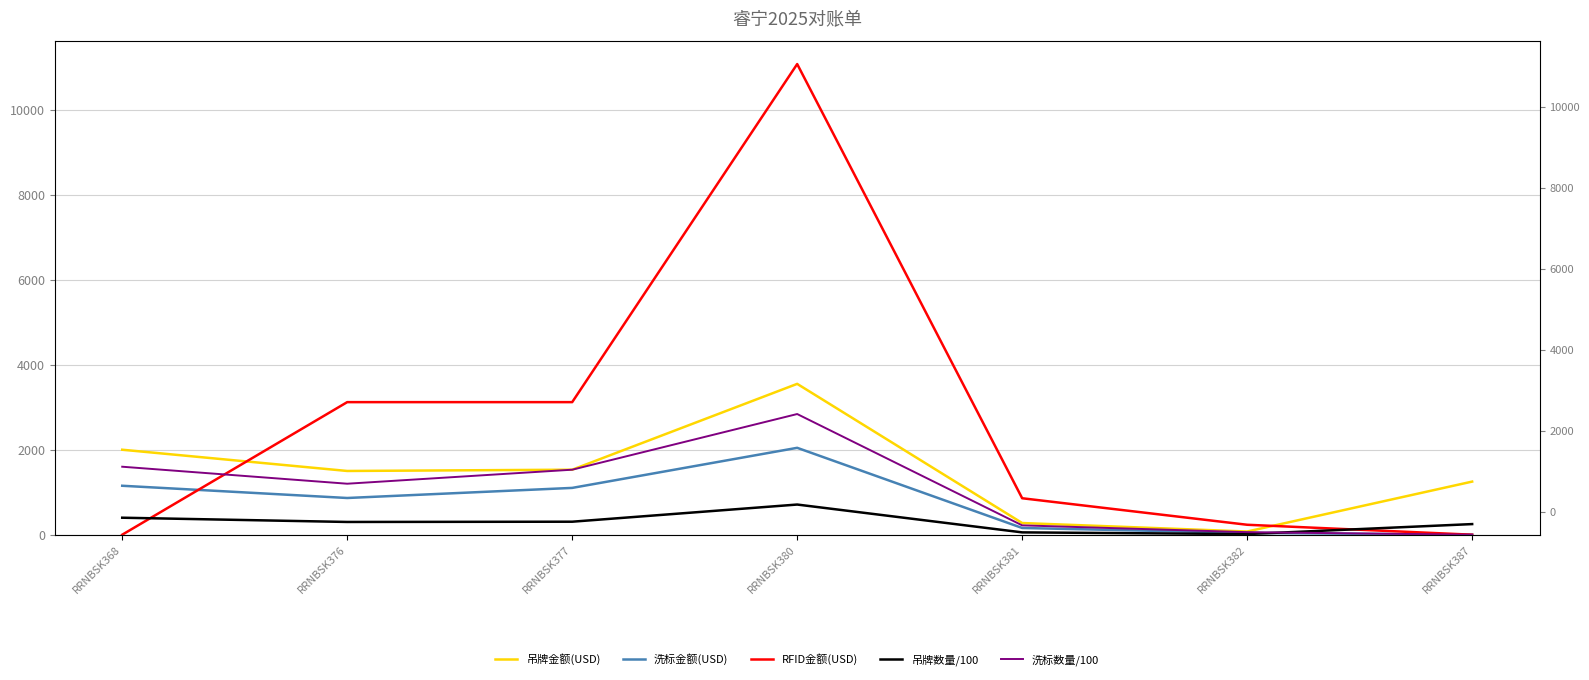

At RRNBSK382, list the series in order from largest to smallest.

RFID金额(USD), 吊牌金额(USD), 洗标数量/100, 洗标金额(USD), 吊牌数量/100